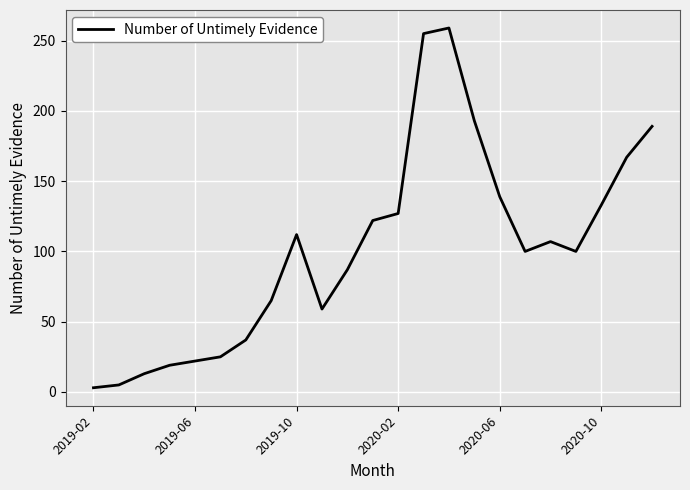

What is the difference between the maximum and minimum values?

256